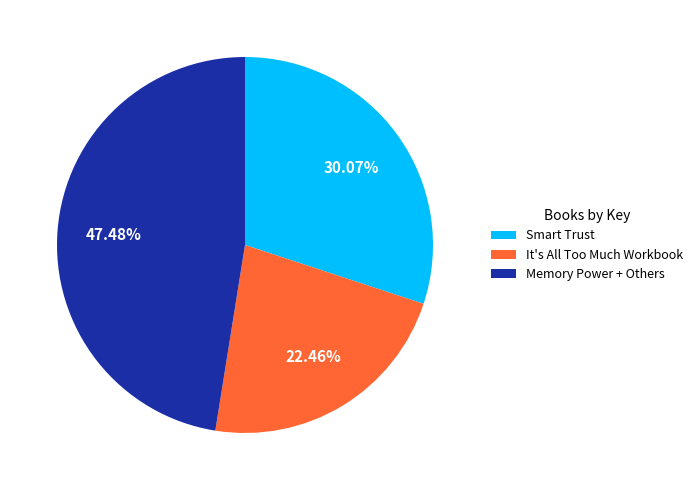

Which category has the biggest portion of the pie?

Memory Power + Others